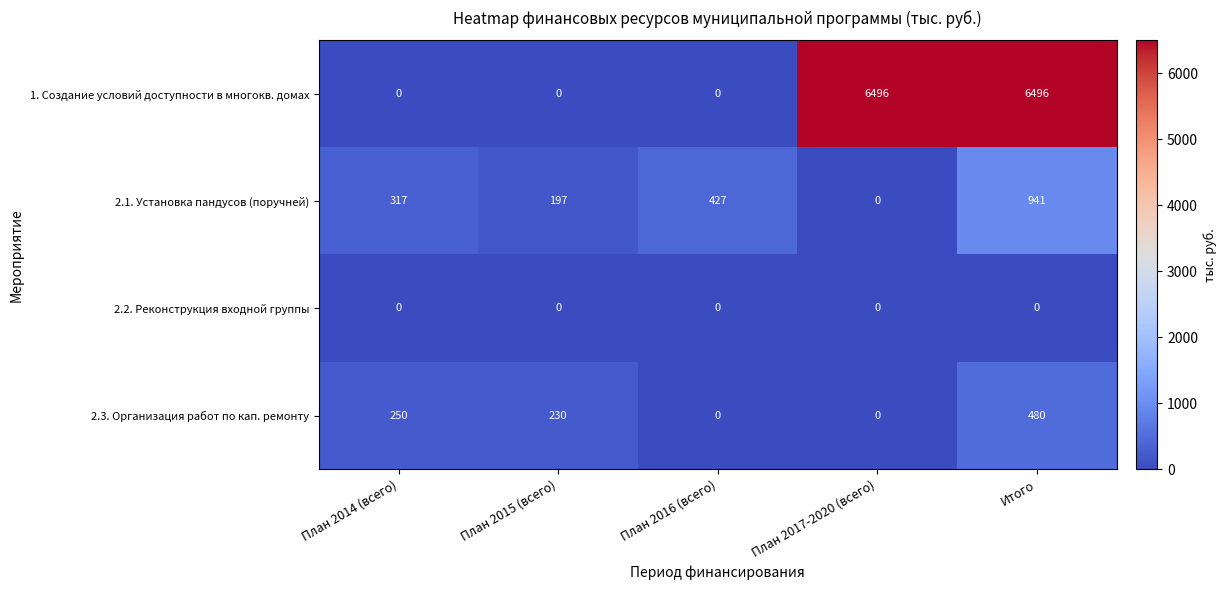

Where is 2.1. Установка пандусов (поручней) nearest to the value 470?

План 2016 (всего)